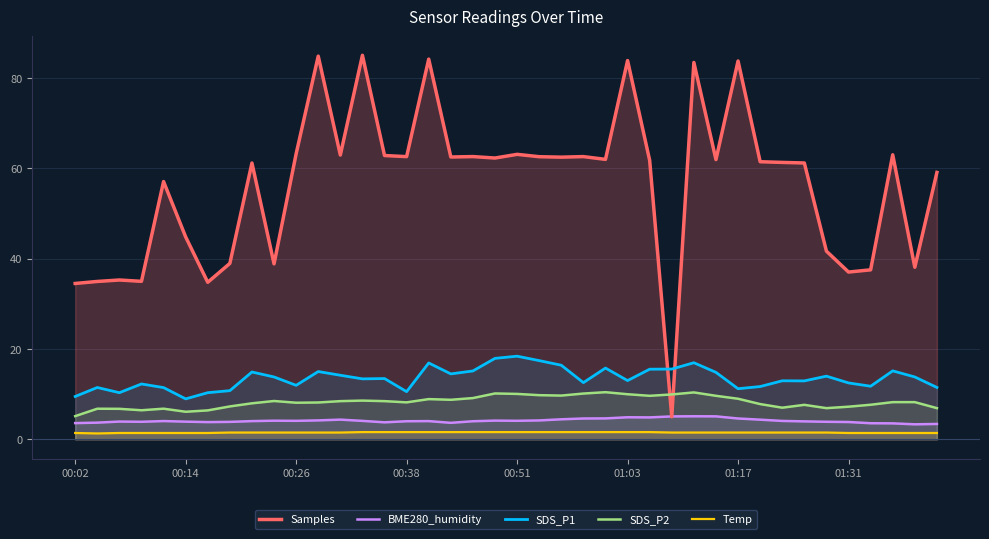

Reading right to left, extract all data points from this chart.

Samples: 59.1	38.1	63.0	37.5	37.0	41.6	61.2	61.3	61.4	83.7	61.9	83.4	5.0	61.7	83.8	62.0	62.6	62.5	62.6	63.1	62.3	62.6	62.5	84.2	62.6	62.8	85.0	62.9	84.8	63.2	38.8	61.2	38.9	34.8	44.8	57.1	35.0	35.3	34.9	34.5
BME280_humidity: 3.4	3.3	3.5	3.6	3.8	3.9	4.0	4.1	4.3	4.6	5.1	5.1	5.1	4.8	4.9	4.6	4.6	4.4	4.2	4.1	4.1	4.0	3.7	4.0	4.0	3.8	4.1	4.4	4.2	4.1	4.1	4.0	3.9	3.8	3.9	4.0	3.9	3.9	3.7	3.6
SDS_P1: 11.5	13.8	15.2	11.8	12.5	14.0	12.9	12.9	11.7	11.2	14.8	16.9	15.6	15.5	13.0	15.8	12.6	16.4	17.4	18.4	17.9	15.1	14.5	16.9	10.6	13.4	13.4	14.2	15.0	11.9	13.8	14.9	10.8	10.3	8.9	11.4	12.2	10.3	11.5	9.5
SDS_P2: 6.9	8.2	8.2	7.7	7.2	6.9	7.6	7.0	7.8	9.0	9.6	10.4	9.9	9.6	10.0	10.4	10.1	9.7	9.8	10.1	10.2	9.1	8.8	8.9	8.2	8.4	8.6	8.4	8.2	8.1	8.5	8.0	7.3	6.4	6.1	6.8	6.4	6.8	6.8	5.1
Temp: 1.4	1.4	1.4	1.4	1.4	1.5	1.5	1.5	1.5	1.5	1.5	1.5	1.5	1.6	1.6	1.6	1.6	1.6	1.6	1.6	1.6	1.6	1.6	1.6	1.6	1.6	1.6	1.5	1.5	1.5	1.5	1.5	1.5	1.4	1.4	1.4	1.4	1.4	1.3	1.4